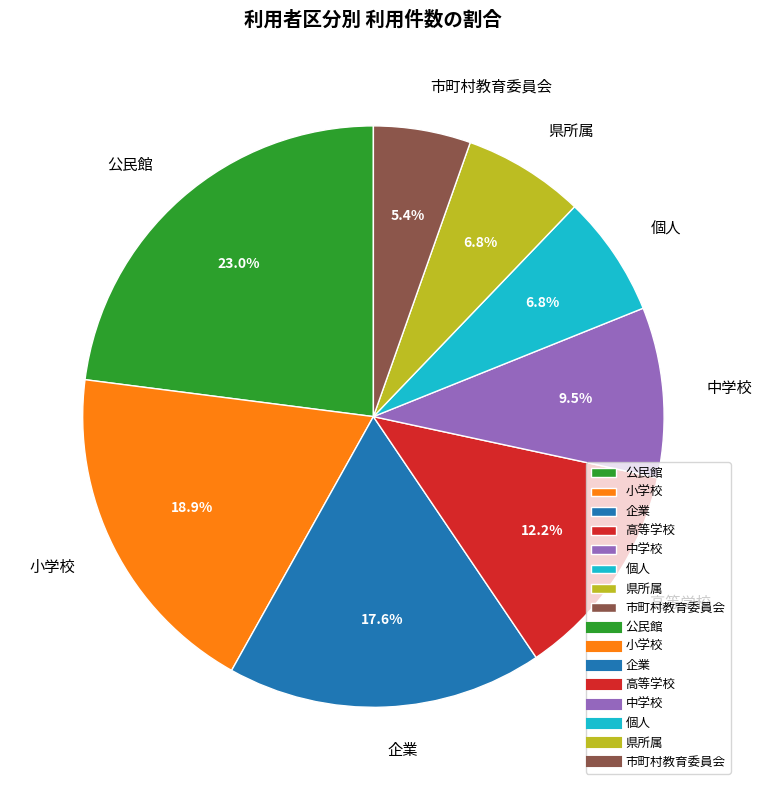

Which category has the biggest portion of the pie?

公民館